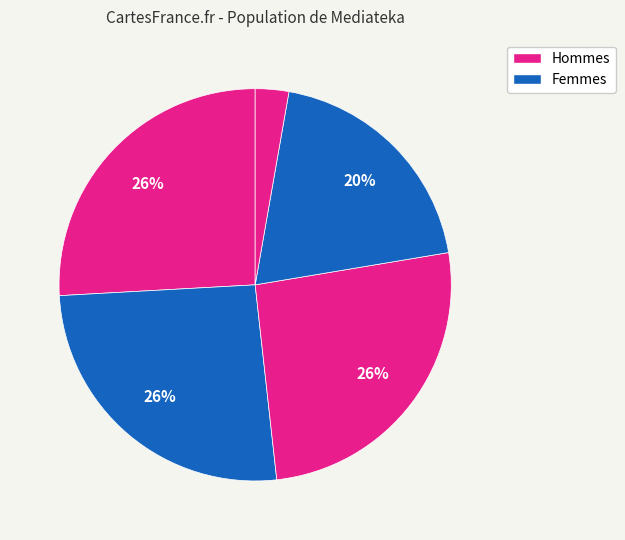

Is there a majority slice in this chart?

No